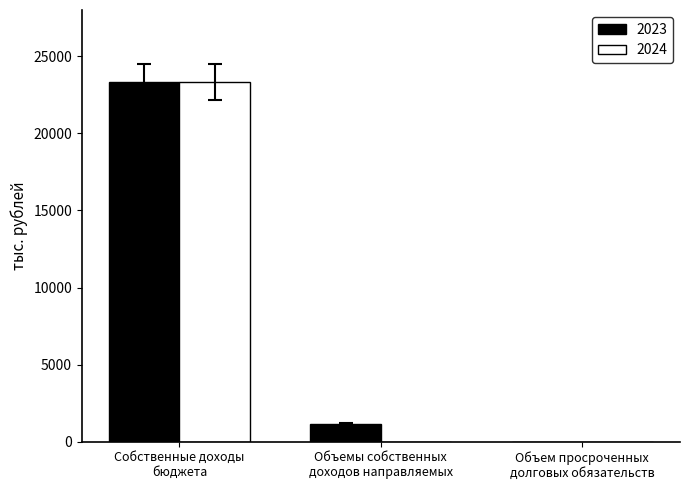

Which series changed the most between Объемы собственных
доходов направляемых and Объем просроченных
долговых обязательств?

2023